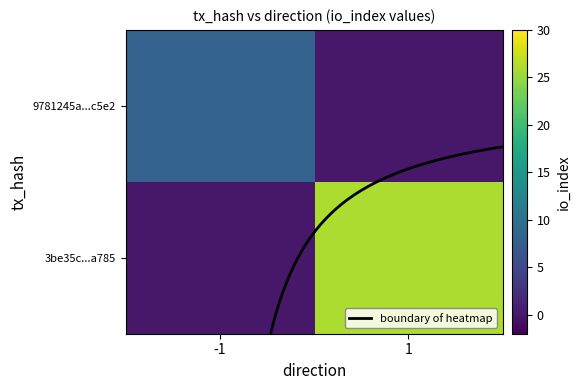

Which series has the largest range (max minus min)?

3be35c...a785